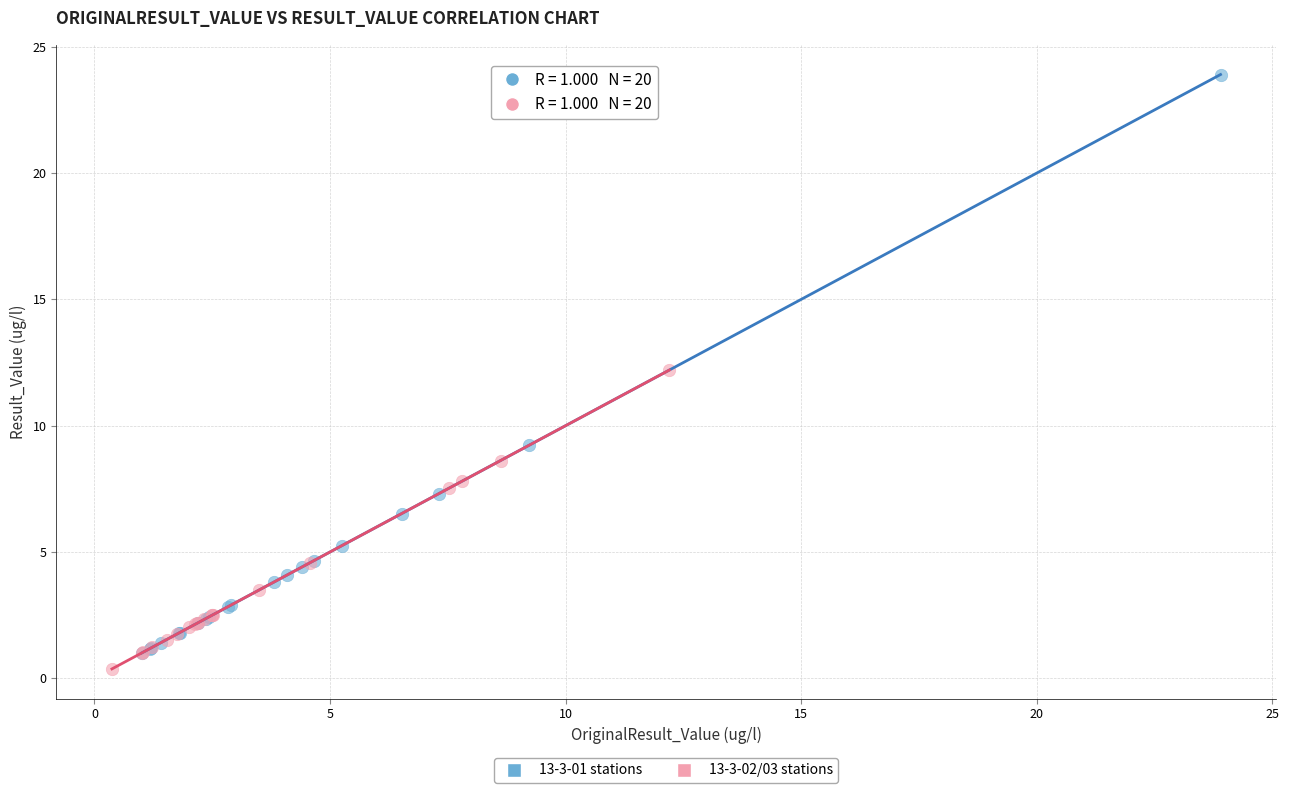

Which series contains the lowest Y value?

13-3-02/03 stations